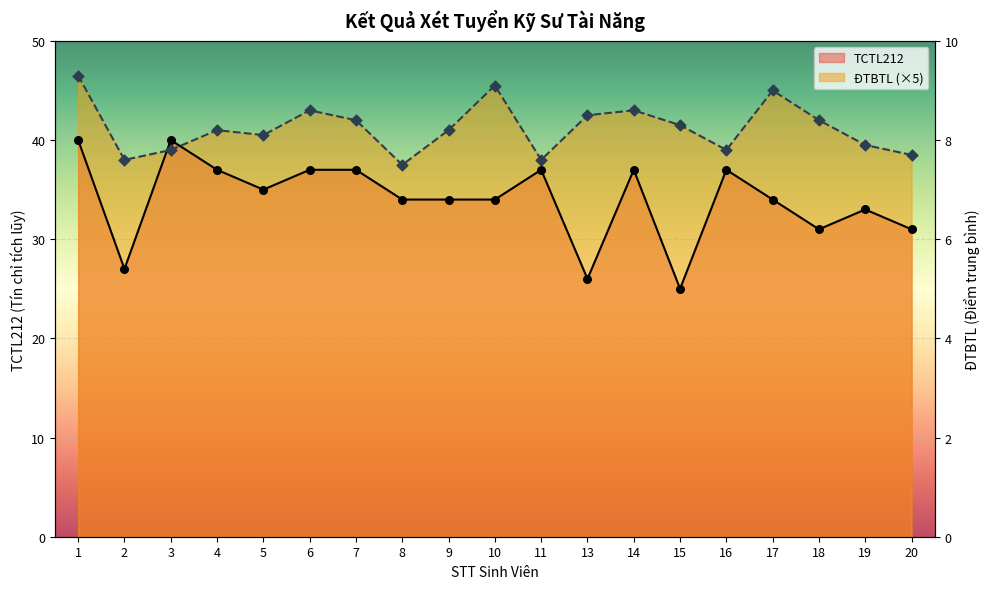

At how many categories does at least one series exceed 38?

16